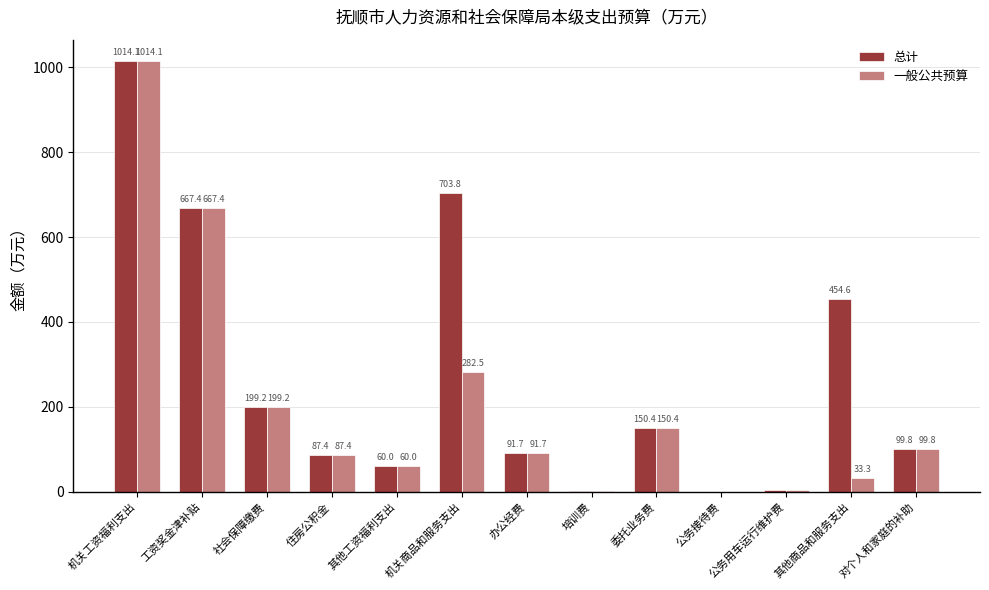

Is the value of 总计 at 机关商品和服务支出 greater than the value of 一般公共预算 at 其他商品和服务支出?

Yes